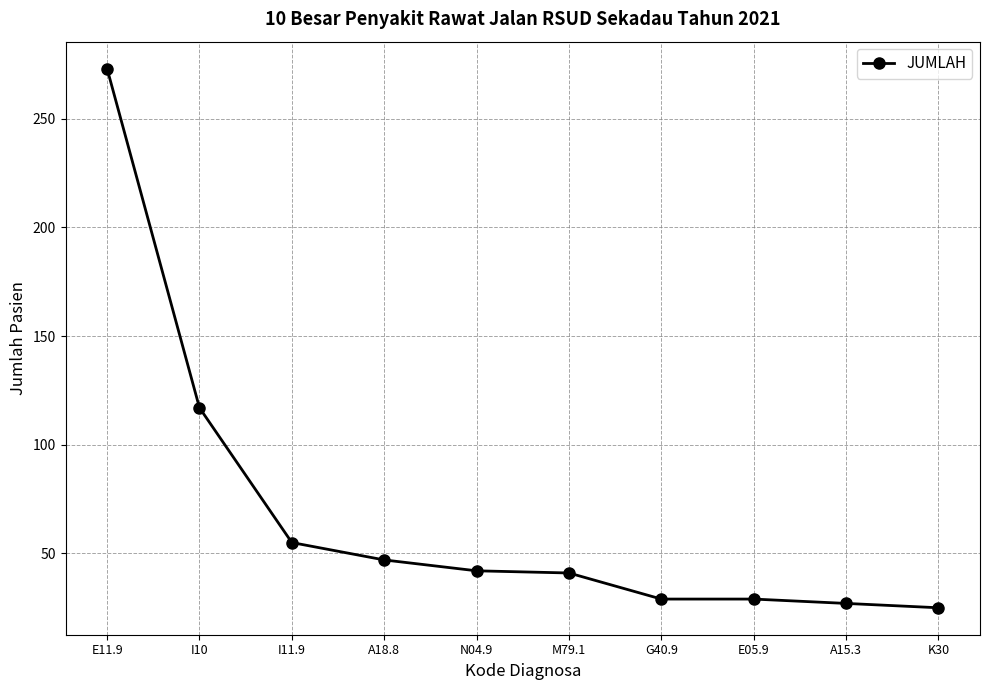

What is the value of the 4th point from the left?

47